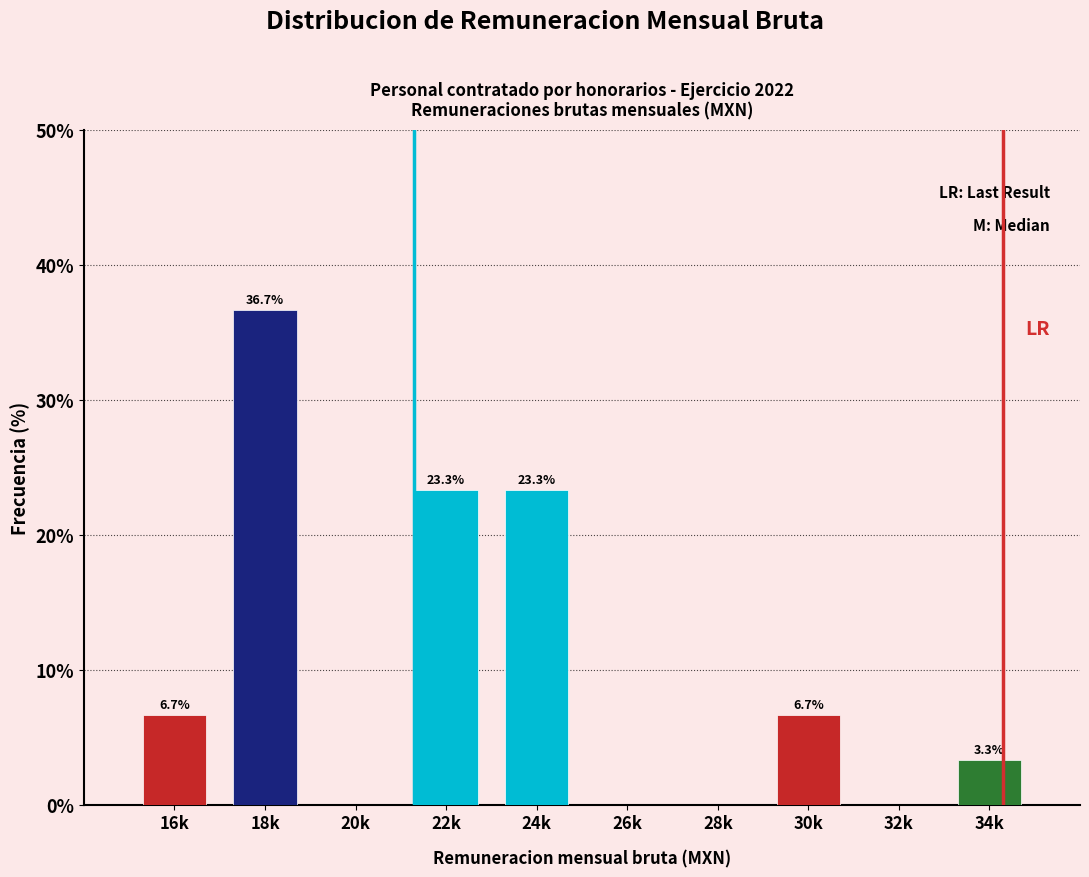

Reading right to left, extract all data points from this chart.

34k=3.3	32k=0.0	30k=6.7	28k=0.0	26k=0.0	24k=23.3	22k=23.3	20k=0.0	18k=36.7	16k=6.7